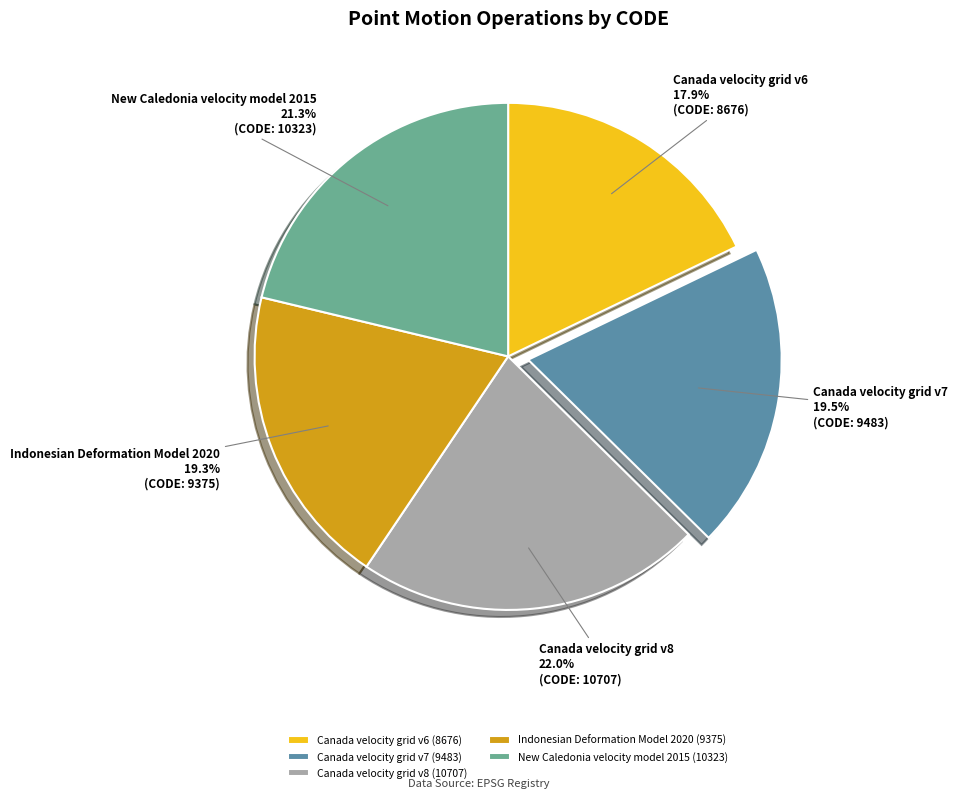

Approximately how many times larger is the value at Indonesian Deformation Model 2020 compared to New Caledonia velocity model 2015?

0.9